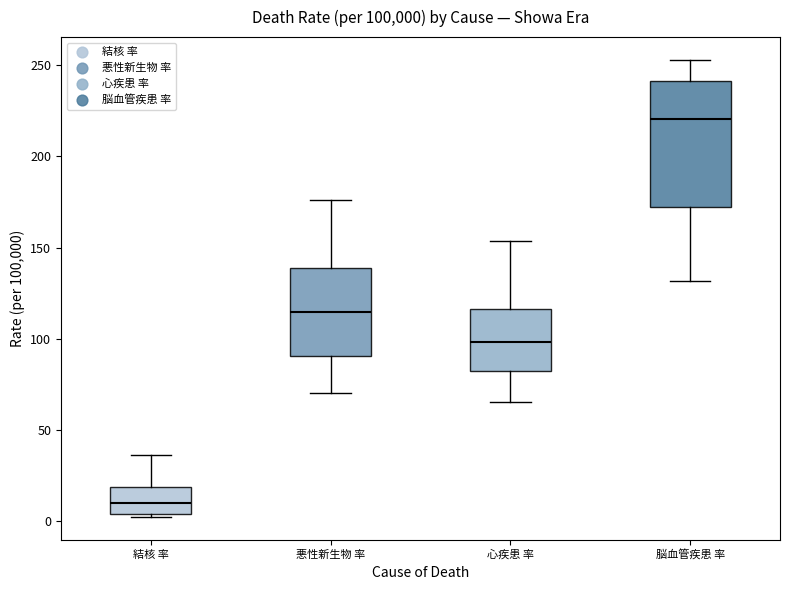

Which box's median line is the lowest?

結核 率